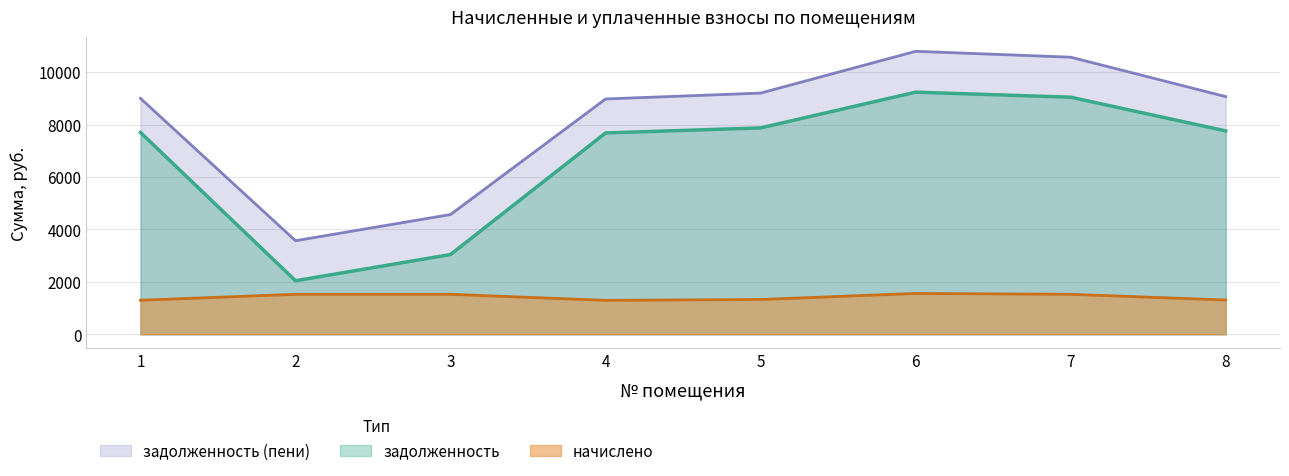

True or false: задолженность (пени) and начислено intersect in this chart.

False